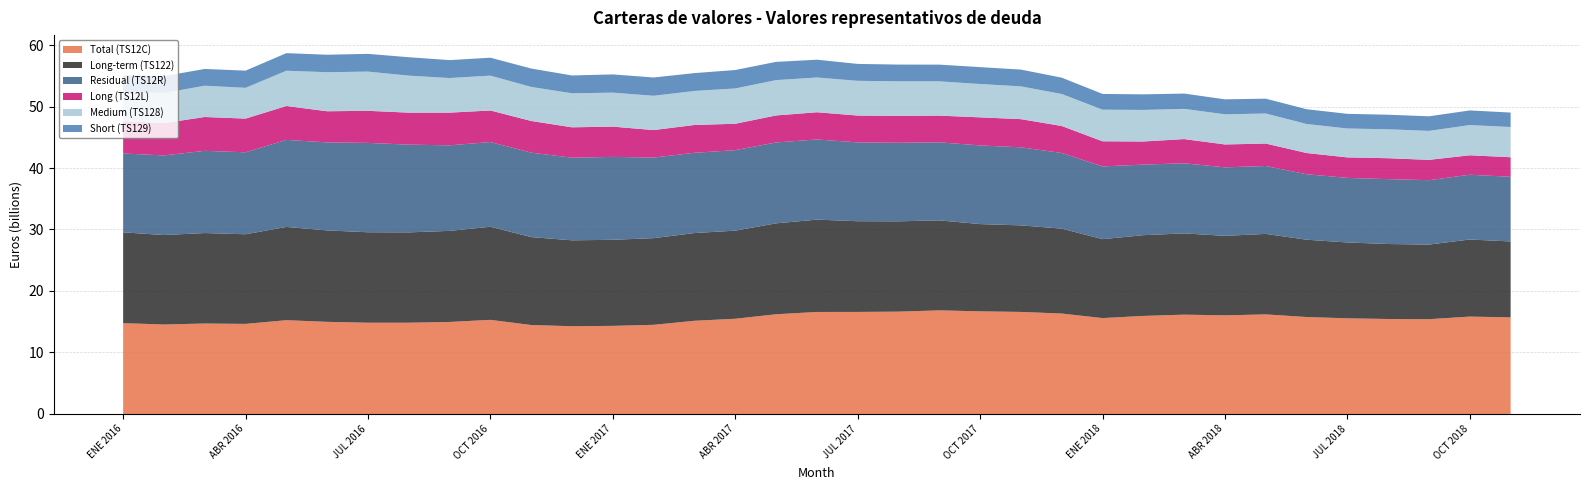

Reading right to left, extract all data points from this chart.

Total (TS12C): 15707046585	15839037028	15413929195	15445951609	15557011395	15767071377	16195988335	16037785361	16151074967	15946272896	15595114854	16333640927	16596902553	16690505998	16849626890	16642535913	16595730084	16591401025	16215404168	15487104849	15155786415	14501583807	14329757439	14272358936	14466000205	15307016691	14965065376	14841378336	14840678000	14982985104	15252466906	14650774276	14711842774	14548880638	14770068880
Long-term (TS122): 12349477585	12534188028	12137751195	12191773609	12335436395	12570496377	13087824335	12929621361	13218436967	13128168896	12835520854	13809391927	14072653553	14191456998	14635705890	14684338913	14750499084	15013177025	14784528168	14325088849	14267413415	14090922807	13996696439	13967126936	14297970205	15138986691	14812035376	14688348336	14710648000	14867955104	15164736906	14575044276	14711842774	14548880638	14770068880
Residual (TS12R): 10516043217	10531122290	10467118929	10553418181	10498930656	10650808711	11040674431	11139309115	11400362373	11476907912	11826294010	12300109736	12692862521	12790490530	12691269199	12775695939	12820654717	13031352182	13157346080	13088597609	13051384728	13106416235	13480773969	13432119663	13733227347	13774459760	13911895020	14267586899	14532306628	14312338604	14155836129	13328445962	13367942521	12948654019	12820013557
Long (TS12L): 3177172198	3163715011	3304190750	3400111902	3332195273	3449746050	3650901170	3722595854	3934252432	3758695971	4087444563	4386722289	4581677254	4564293263	4341732359	4372495099	4361036877	4429417342	4389351050	4293835669	4521548226	4468482964	4922118698	4945843392	5148314917	5134032049	5312758170	5204712049	5212794778	5063947852	5508911377	5478139310	5501878946	5252701298	5240214253
Medium (TS128): 4916472656	4918419166	4712672166	4705423166	4699402396	4718918396	4889126396	4900530396	4912999396	5131878396	5141225396	5206582396	5329700207	5418684207	5576078780	5621290780	5649635780	5654506780	5746418728	5744410638	5533827764	5577881764	5526794764	5532103764	5538356923	5666711923	5628089923	6017653923	6379732923	6352182923	5736183923	5005812923	5087447923	4904443923	4748421923
Short (TS129): 2349294363	2374448113	2370289113	2366001113	2385150966	2401170244	2407406244	2436005244	2488842924	2533494924	2558628430	2654058430	2726139439	2748967439	2714412439	2723185439	2750257439	2890103439	2966851681	2995621681	2902129117	2973783886	2963746886	2895858886	2990443886	2915552967	2913716967	2993388967	2885295967	2839635967	2858150967	2793792967	2728521967	2731140967	2745583967